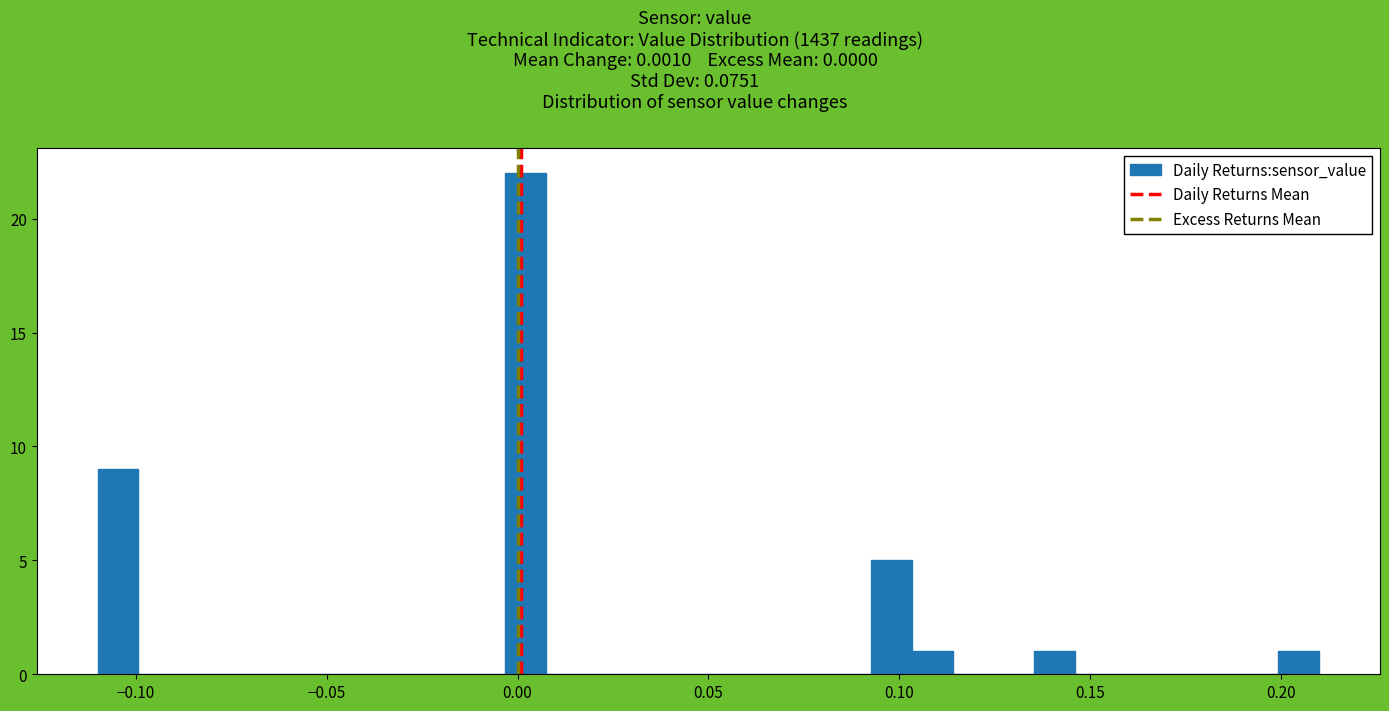

Around what value on the x-axis is the tallest bar? Give the approximate position of its centre, as read against the axis.

0.000